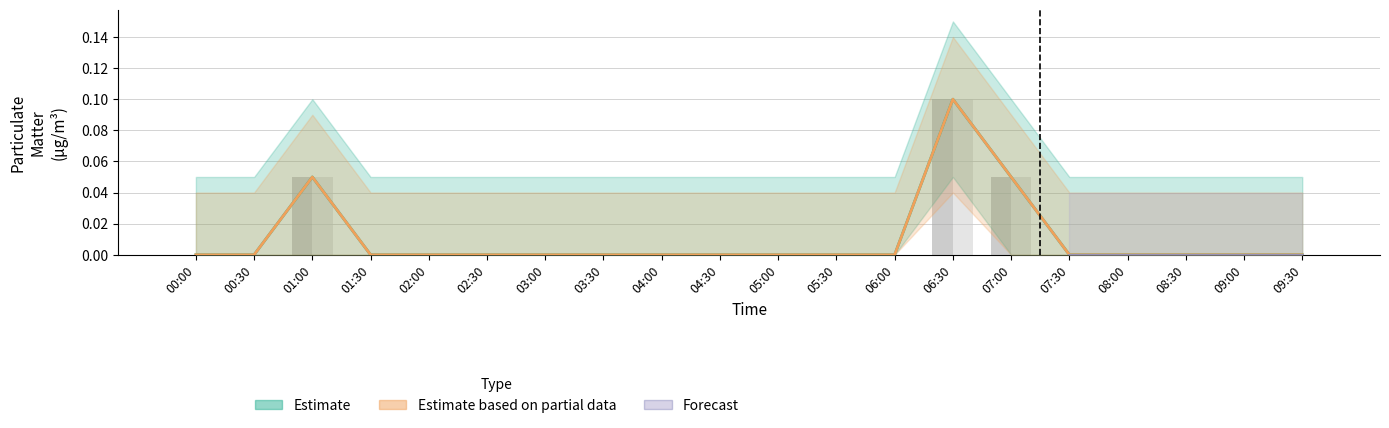

How many values in P2 are above zero?

3